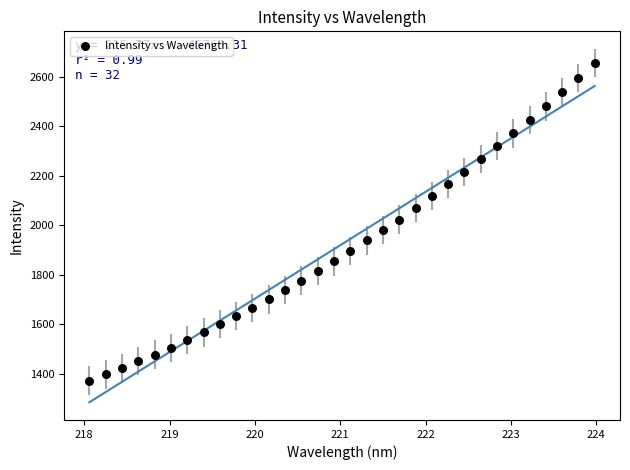

What is the range of X values (max minus min)?

5.9